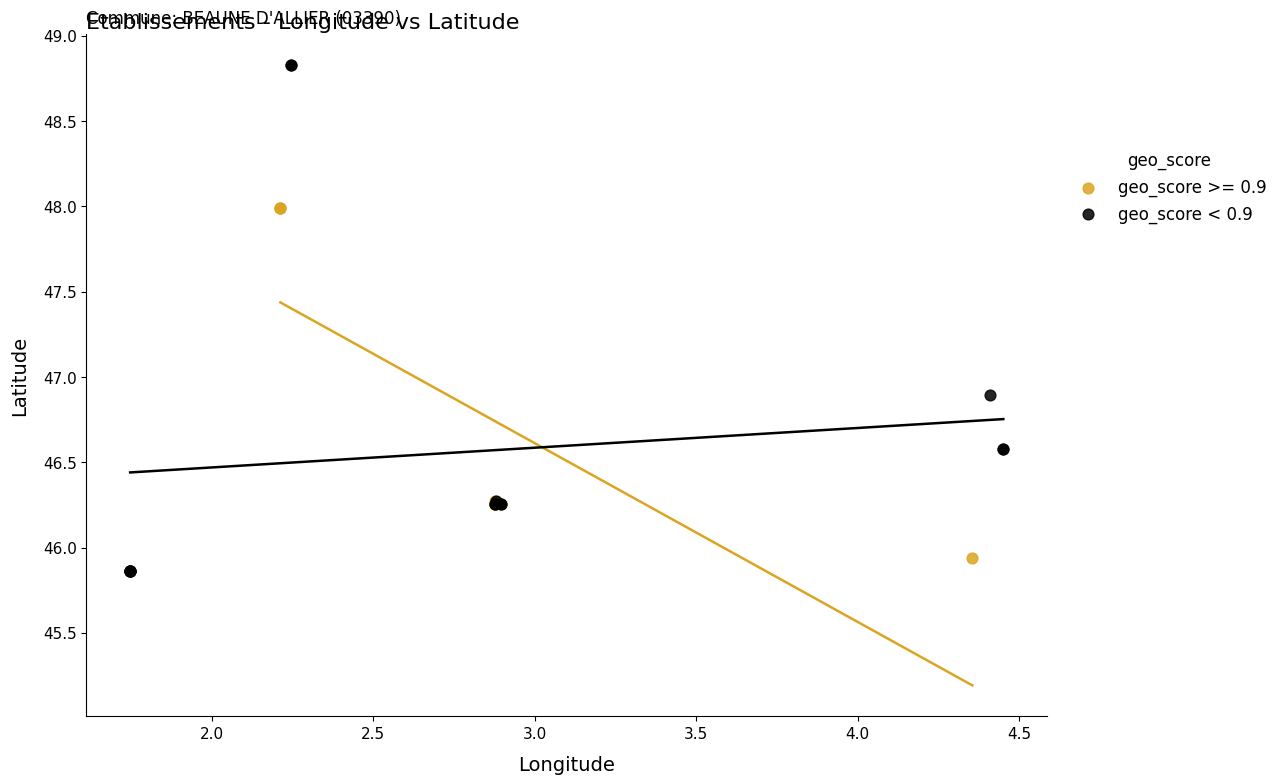

Which series contains the highest Y value?

geo_score < 0.9